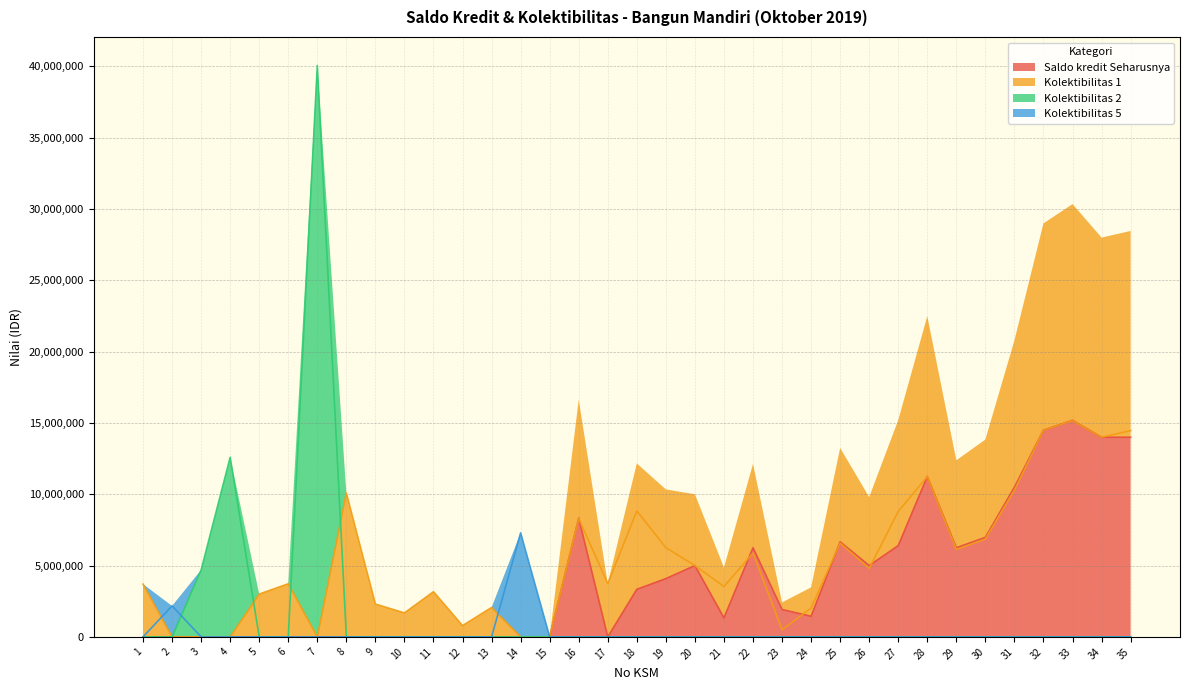

What is the average value of the Kolektibilitas 2 series?

1638629